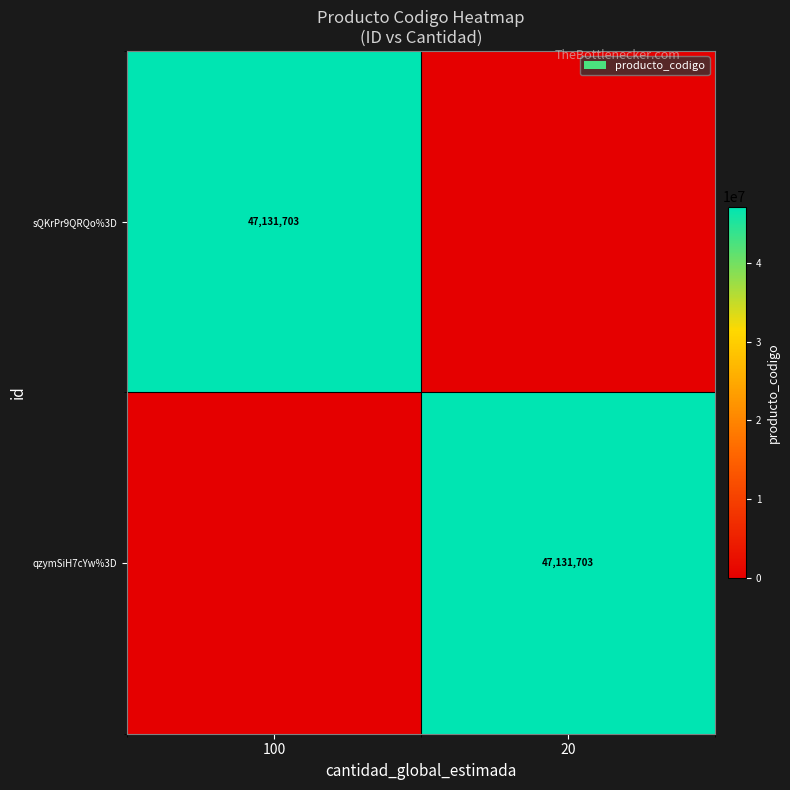

The value of qzymSiH7cYw%3D at 20 is 47131703. True or false?

True